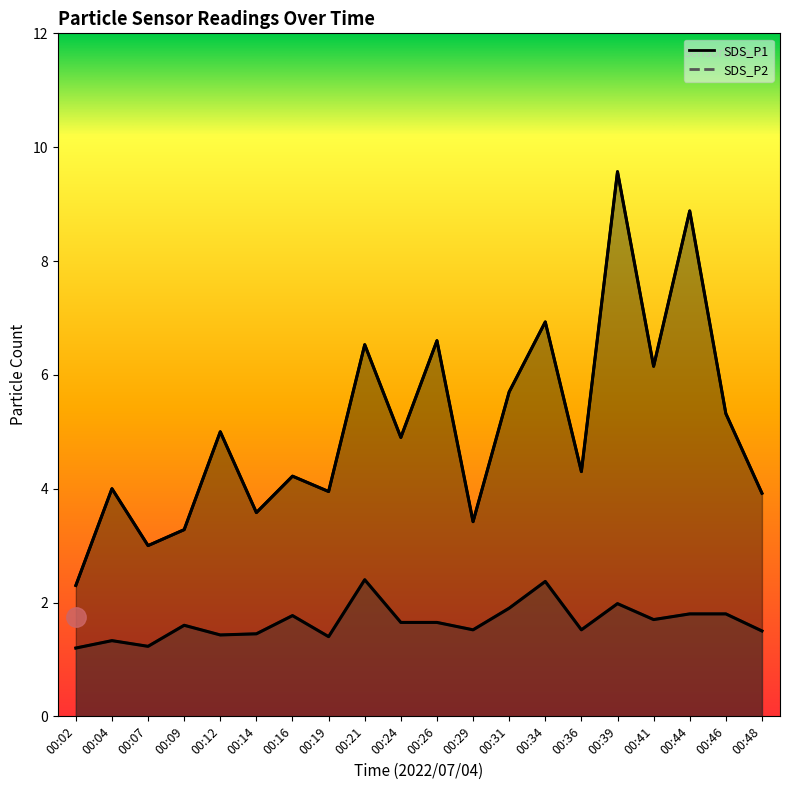

The SDS_P1 series shows 4.0 at 00:04. True or false?

True